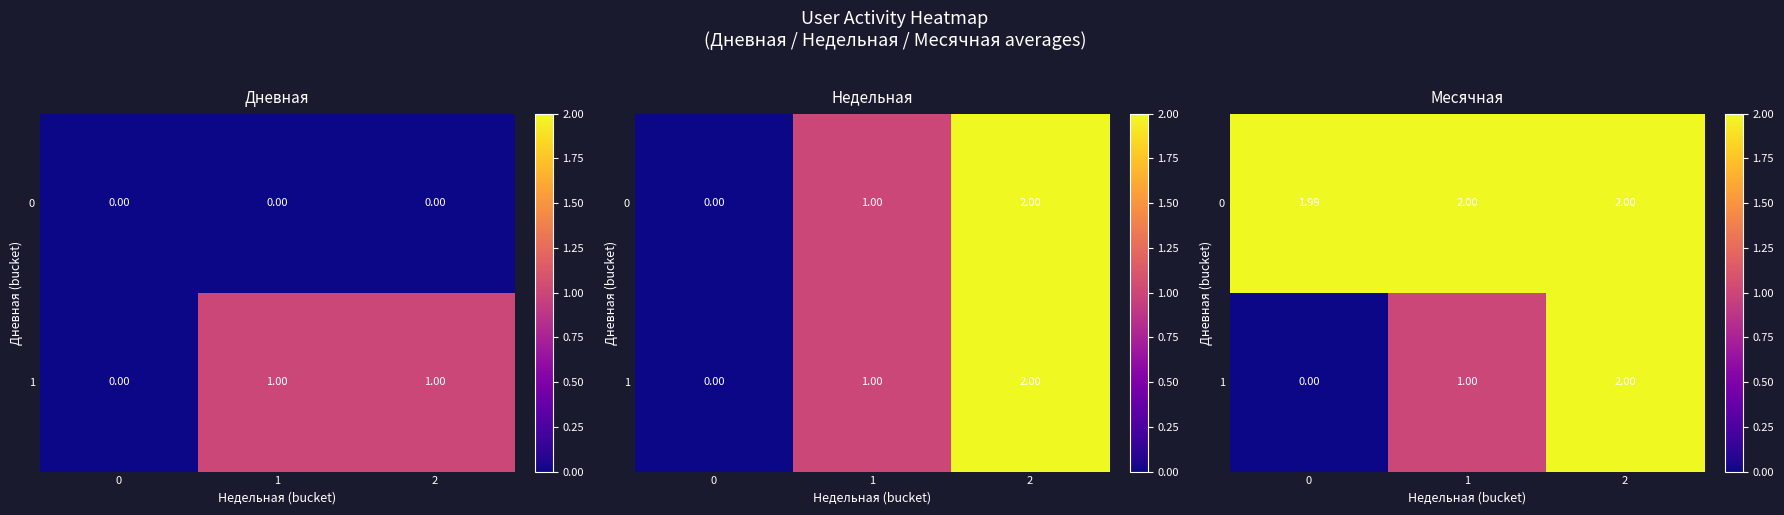

The value of 0 at 1 is 2.0. True or false?

True